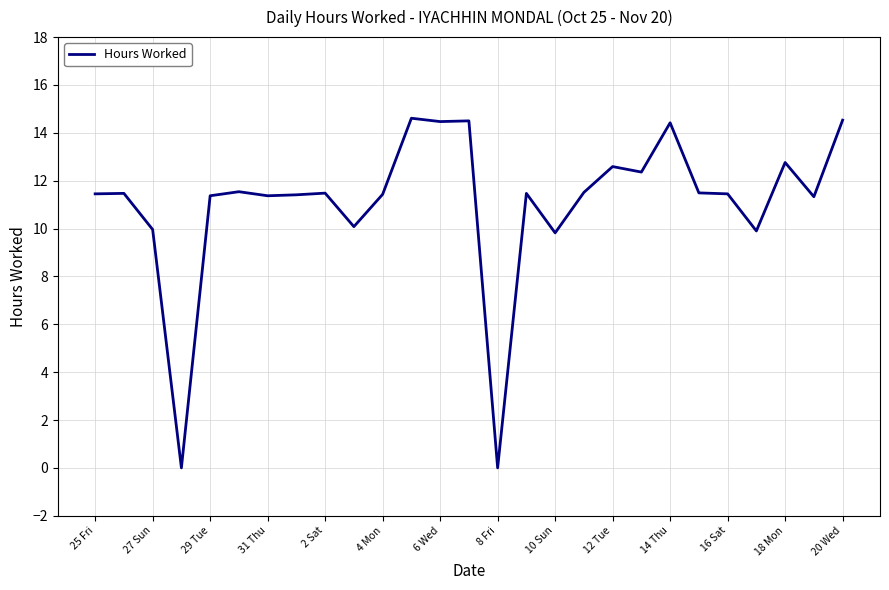

What is the difference between the maximum and minimum values?

14.6